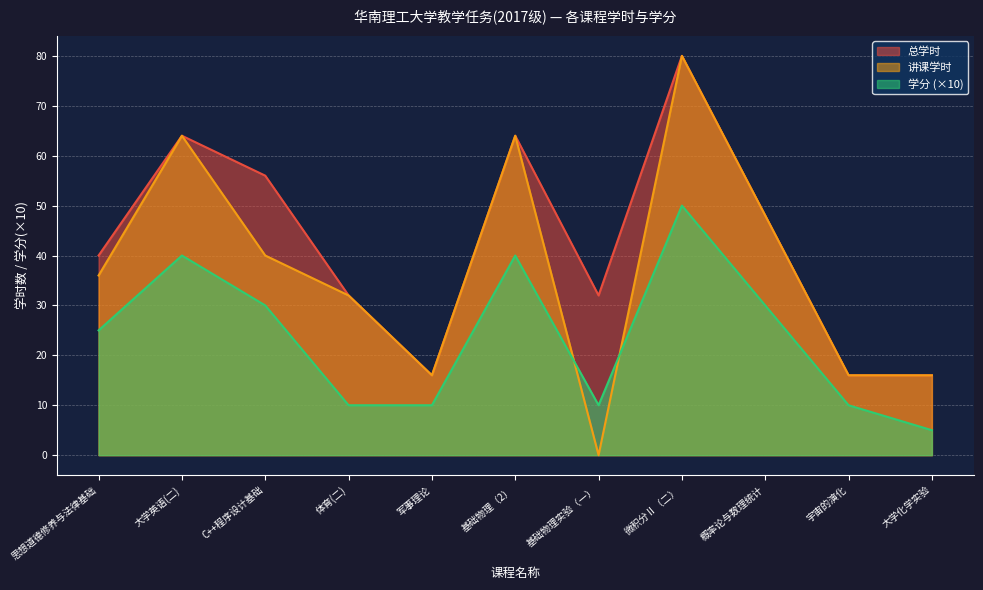

Reading left to right, extract all data points from this chart.

总学时: 40	64	56	32	16	64	32	80	48	16	16
讲课学时: 36	64	40	32	16	64	0	80	48	16	16
学分: 25	40	30	10	10	40	10	50	30	10	5